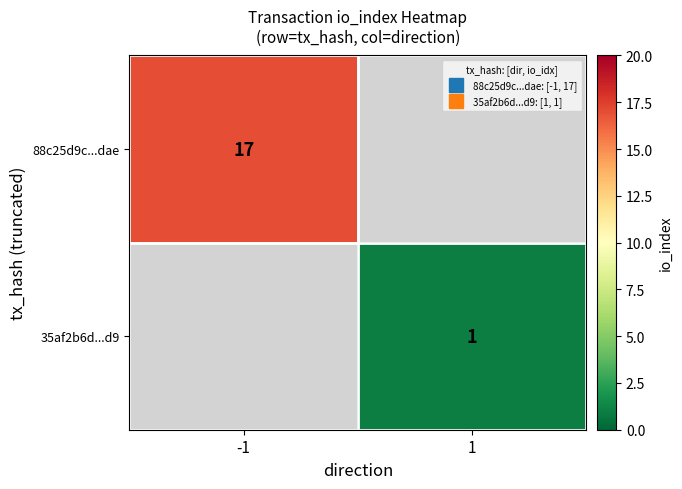

The value of 88c25d9c...dae at -1 is 17.0. True or false?

True